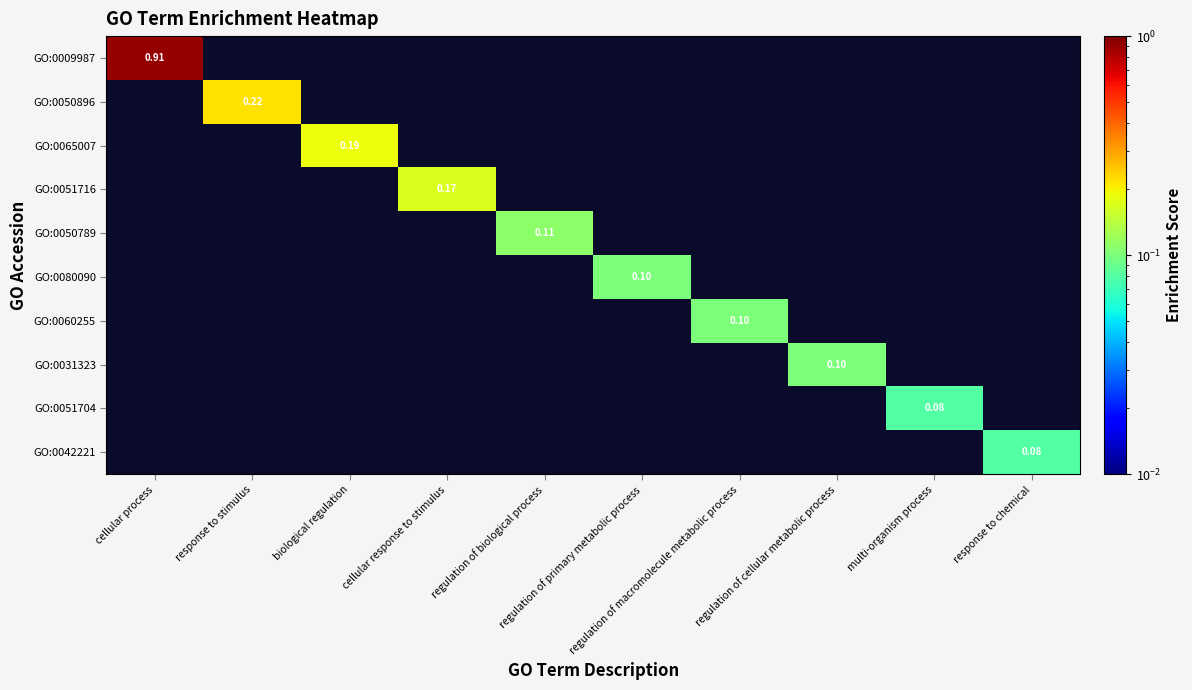

Which category has the highest value across all series?

cellular process